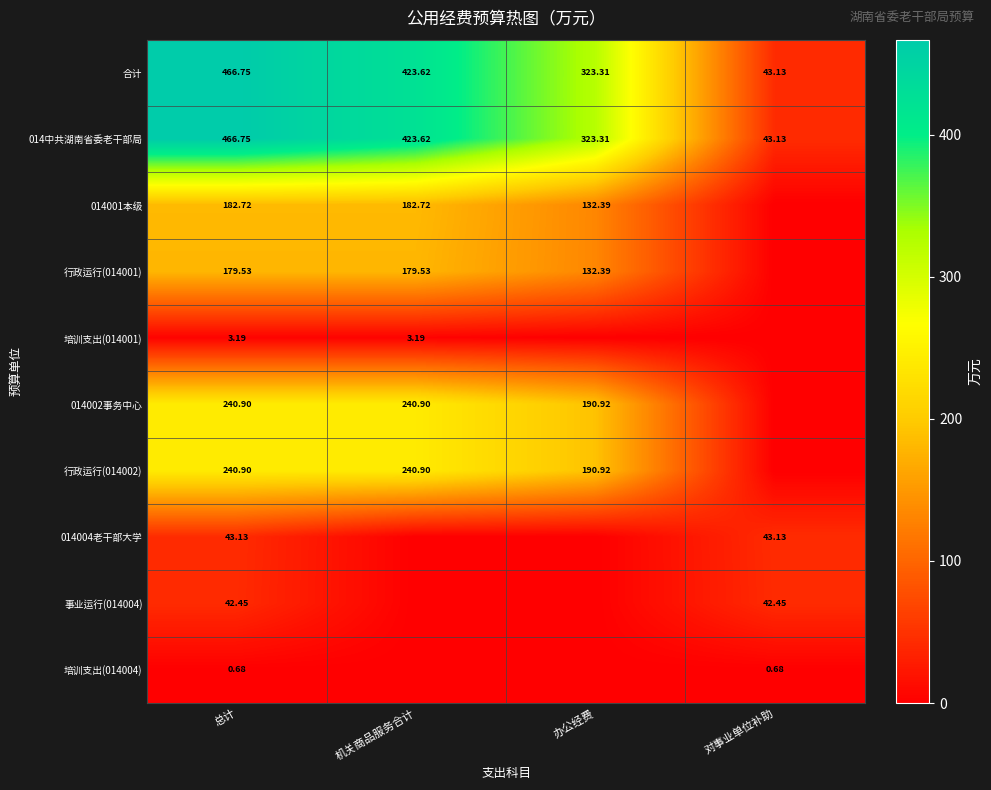

Is the value of 014中共湖南省委老干部局 at 对事业单位补助 greater than the value of 合计 at 办公经费?

No